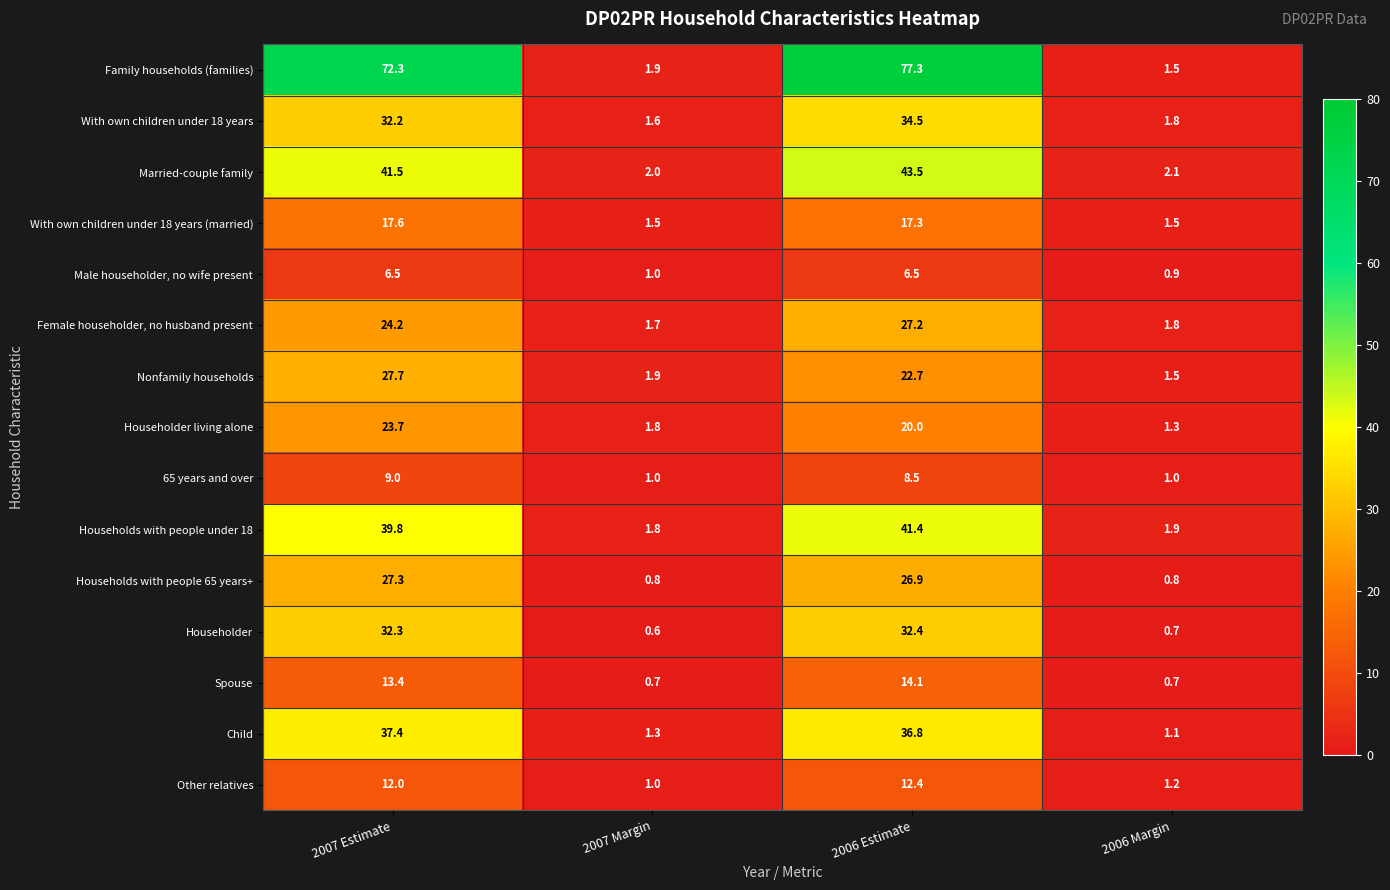

What is the approximate value of With own children under 18 years (married) at 2007 Margin?

1.5